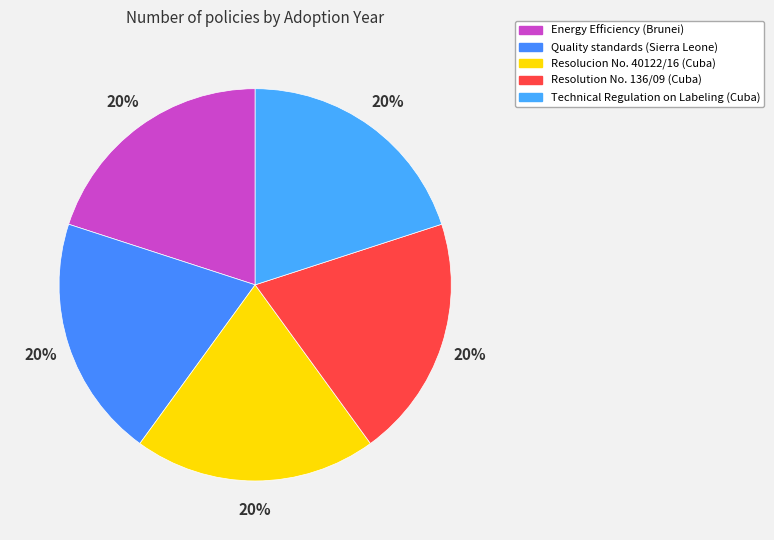

Which has a higher value, Technical Regulation on Labeling (Cuba) or Resolution No. 136/09 (Cuba)?

Technical Regulation on Labeling (Cuba)